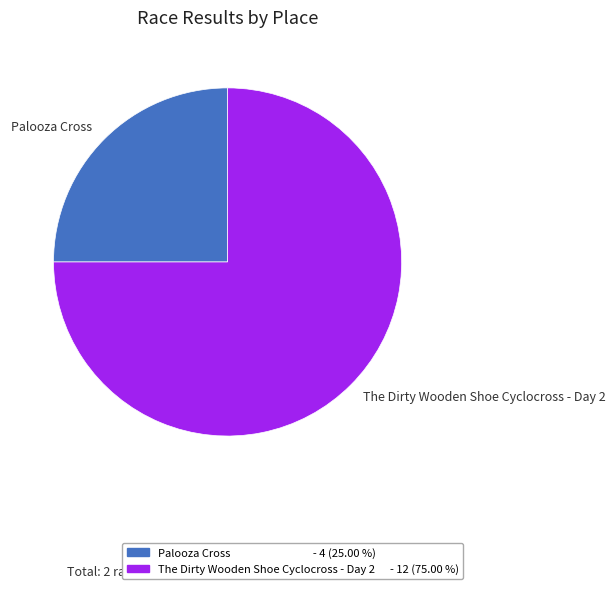

How many segments does this pie chart have?

2